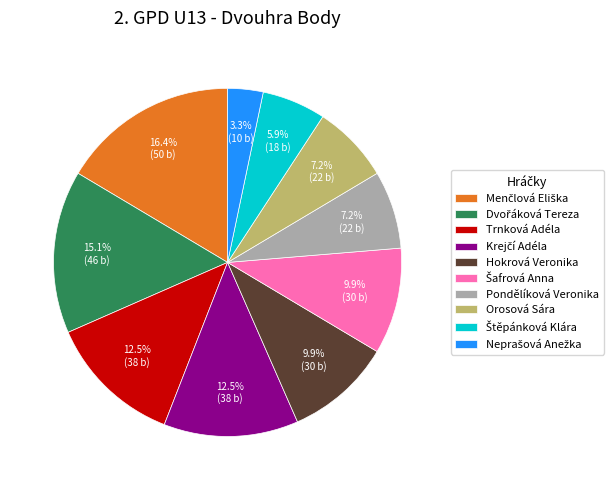

What percentage do Trnková Adéla and Pondělíková Veronika together represent?

19.7%